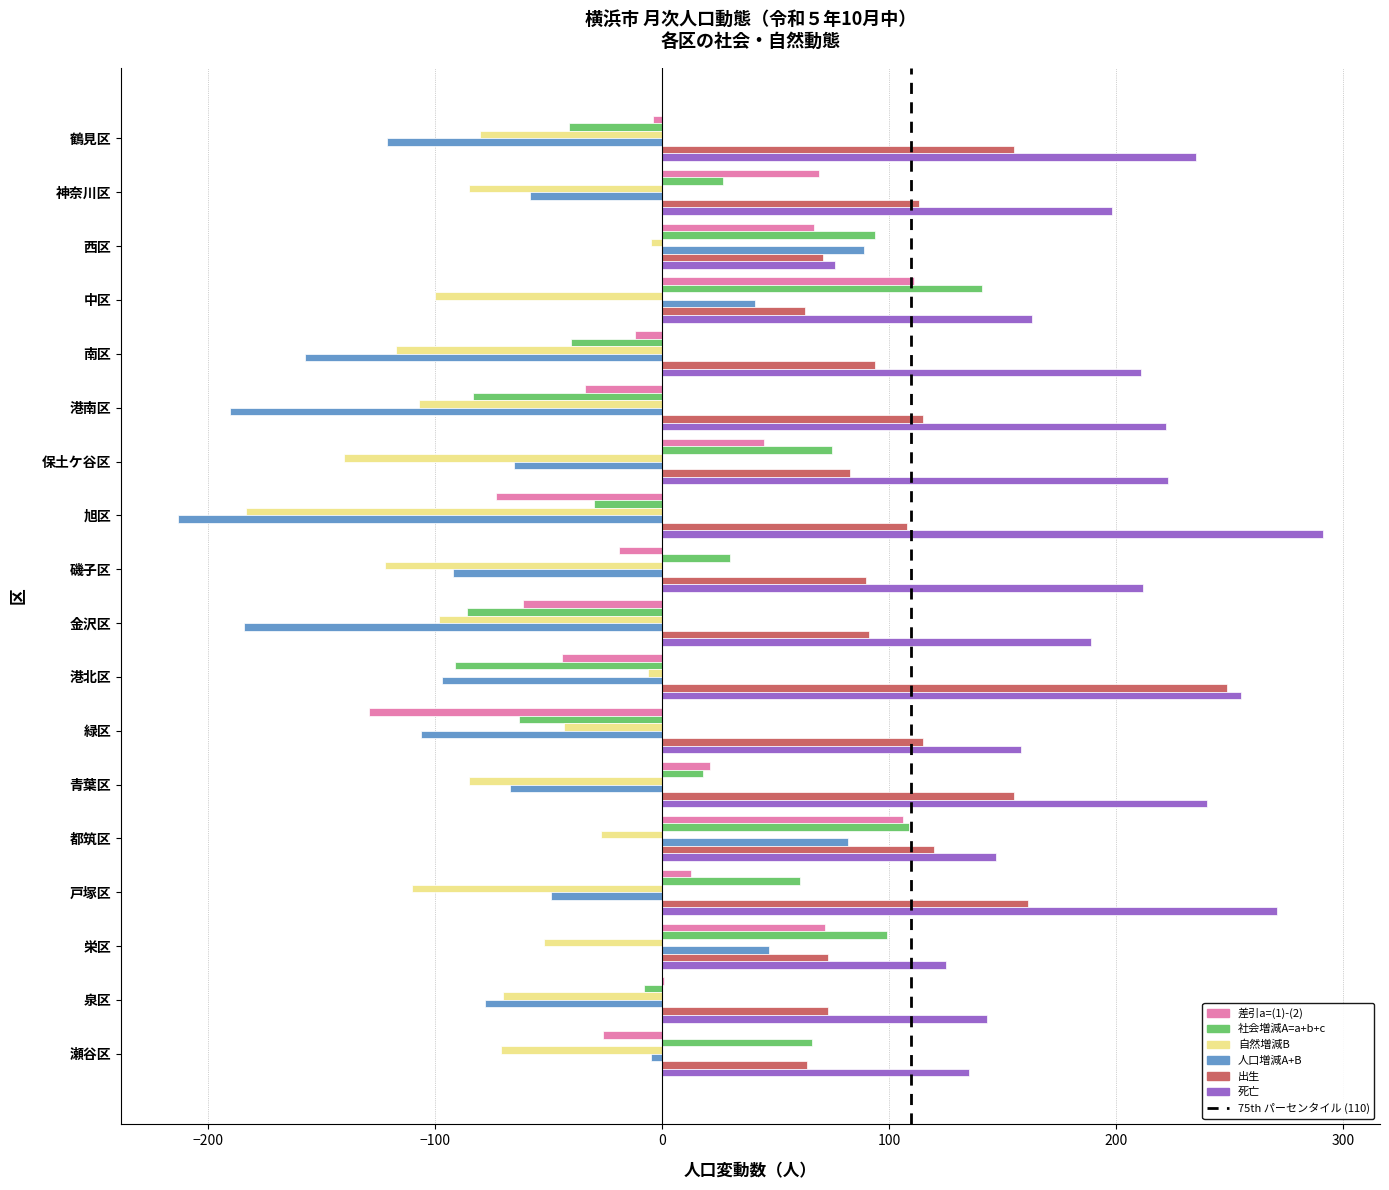

At which category is the sum across all series the highest?

都筑区